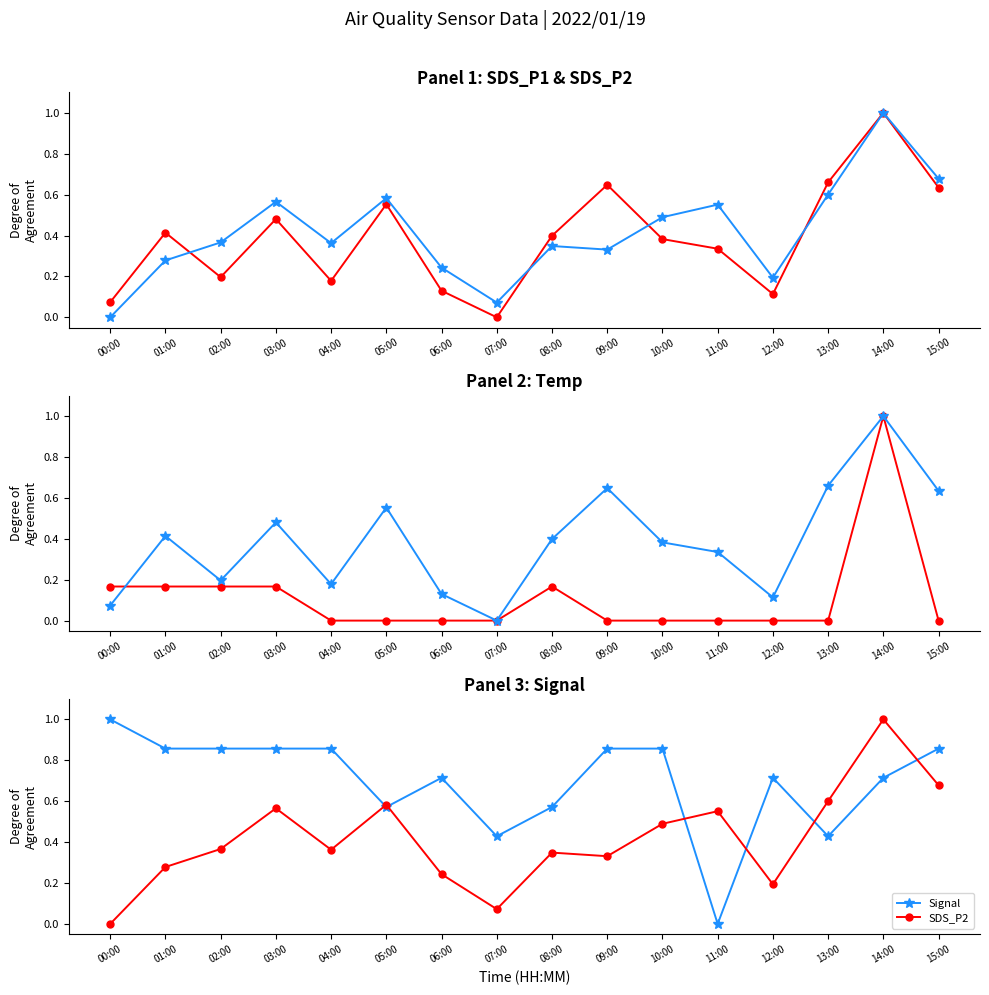

What is the approximate value of SDS_P1 at 13:00?

0.7